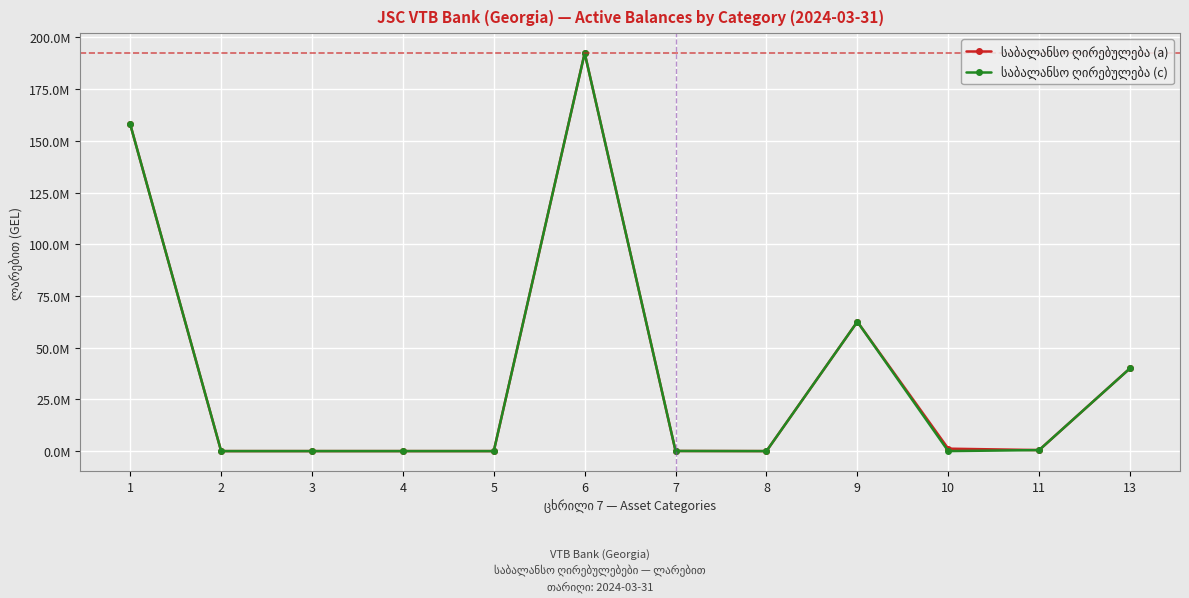

Does the chart have visible grid lines?

Yes